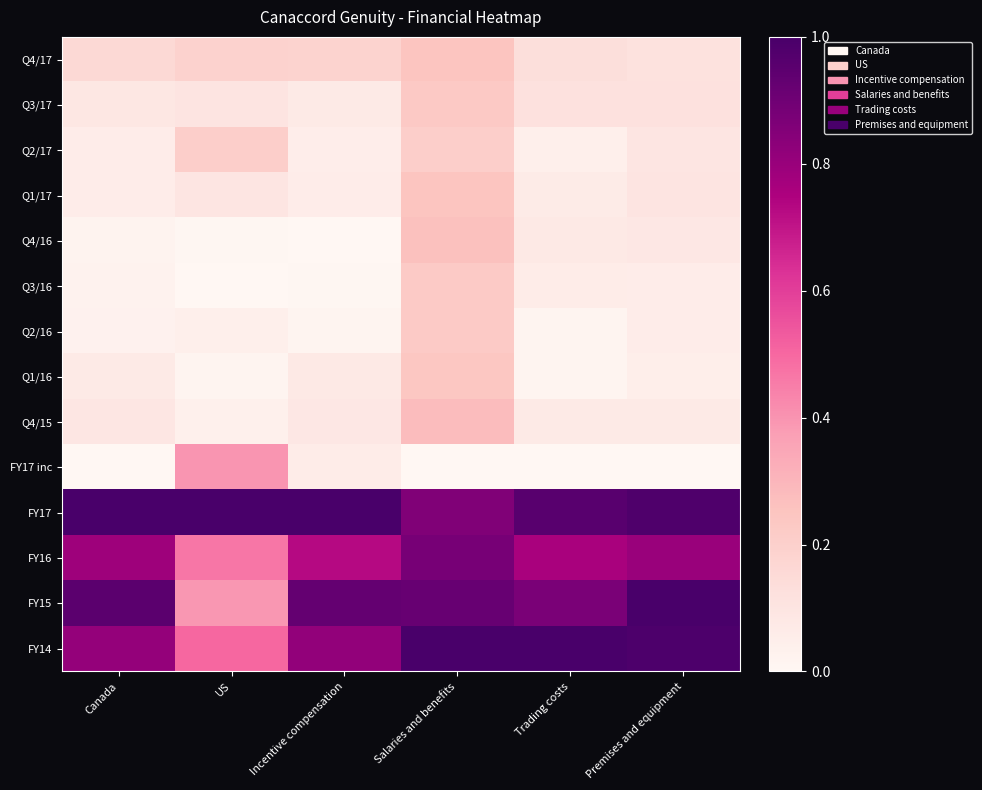

What is the total value across all series at Trading costs?

4.2